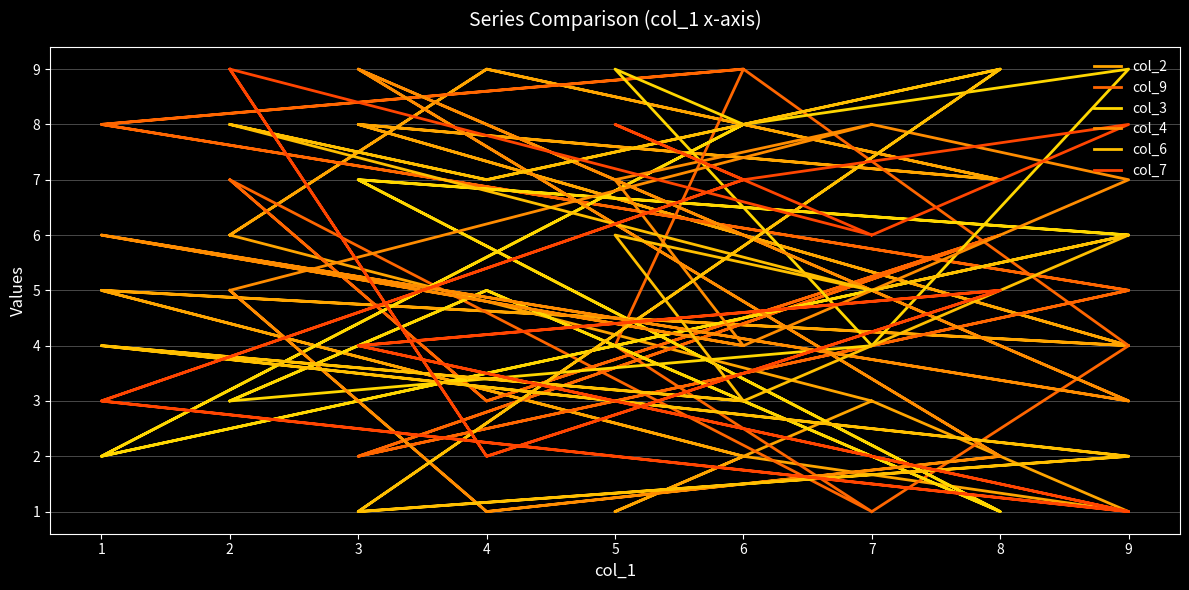

How many data points in col_7 are less than 5?

8